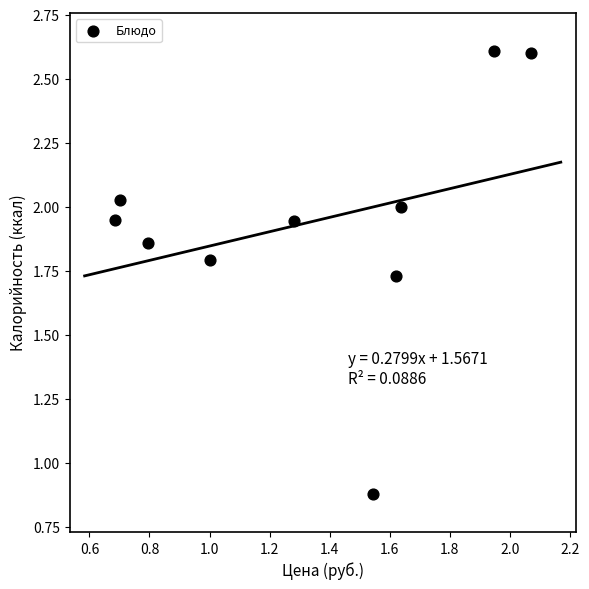

What Y value in the scatter plot is closest to 1?

0.9